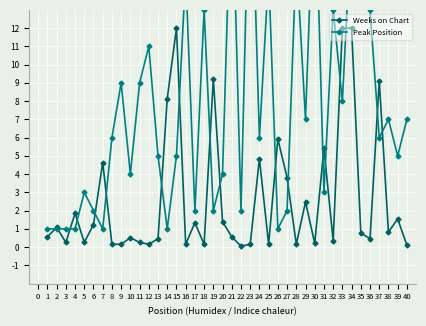

What is the sum of the Weeks on Chart values at 30 and 14?

8.3